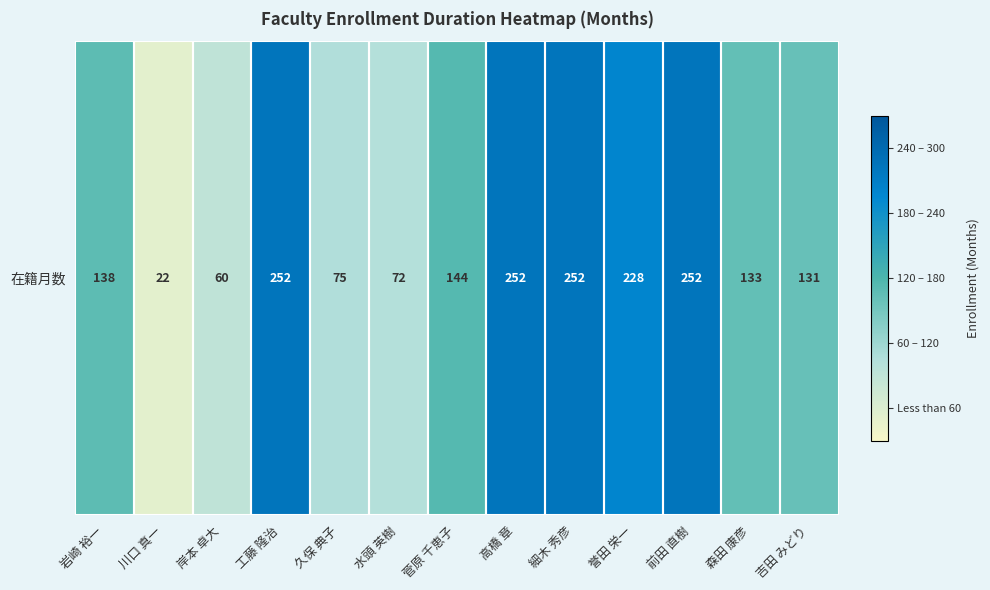

Reading left to right, list all the values displayed in this chart.

岩崎 裕一=138	川口 真一=22	岸本 卓大=60	工藤 隆治=252	久保 典子=75	水頭 英樹=72	菅原 千恵子=144	高橋 章=252	細木 秀彦=252	誉田 栄一=228	前田 直樹=252	森田 康彦=133	吉田 みどり=131